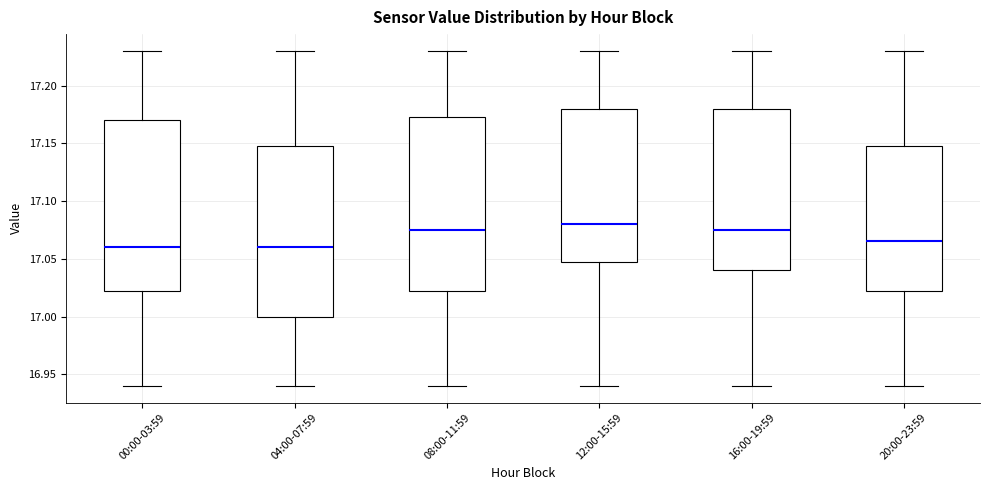

Reading left to right, read every box against the y-axis: the position of its median line, the range the box covers, and the ends of its whiskers. The values are not printed on the chart, so give them approximately, as read against the axis.

00:00-03:59: median 17.060, box 17.025 to 17.170, whiskers 16.940 to 17.230
04:00-07:59: median 17.060, box 17.000 to 17.150, whiskers 16.940 to 17.230
08:00-11:59: median 17.075, box 17.025 to 17.175, whiskers 16.940 to 17.230
12:00-15:59: median 17.080, box 17.050 to 17.180, whiskers 16.940 to 17.230
16:00-19:59: median 17.075, box 17.040 to 17.180, whiskers 16.940 to 17.230
20:00-23:59: median 17.065, box 17.025 to 17.150, whiskers 16.940 to 17.230